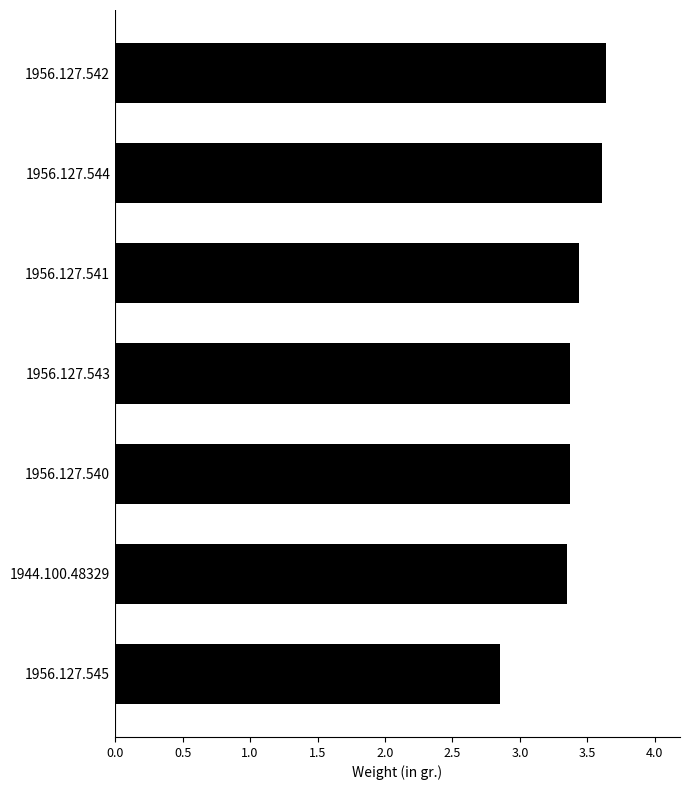

What is the label of the 5th bar from the top?

1956.127.540